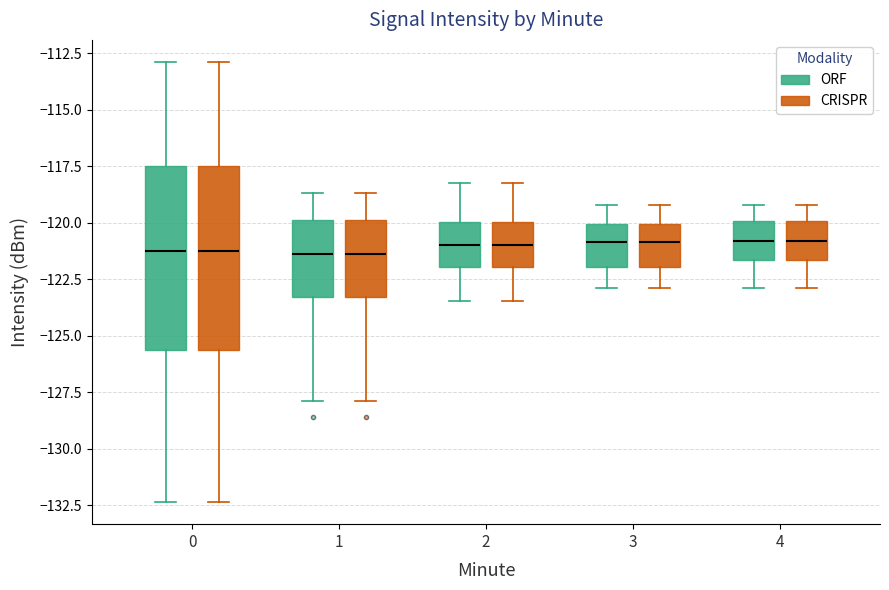

Reading left to right, read every box against the y-axis: the position of its median line, the range the box covers, and the ends of its whiskers. The values are not printed on the chart, so give them approximately, as read against the axis.

0 (ORF): median -121.5, box -125.5 to -117.5, whiskers -132.5 to -113.0
0 (CRISPR): median -121.5, box -125.5 to -117.5, whiskers -132.5 to -113.0
1 (ORF): median -121.5, box -123.5 to -120.0, whiskers -128.0 to -118.5
1 (CRISPR): median -121.5, box -123.5 to -120.0, whiskers -128.0 to -118.5
2 (ORF): median -121.0, box -122.0 to -120.0, whiskers -123.5 to -118.0
2 (CRISPR): median -121.0, box -122.0 to -120.0, whiskers -123.5 to -118.0
3 (ORF): median -121.0, box -122.0 to -120.0, whiskers -123.0 to -119.0
3 (CRISPR): median -121.0, box -122.0 to -120.0, whiskers -123.0 to -119.0
4 (ORF): median -121.0, box -121.5 to -120.0, whiskers -123.0 to -119.0
4 (CRISPR): median -121.0, box -121.5 to -120.0, whiskers -123.0 to -119.0